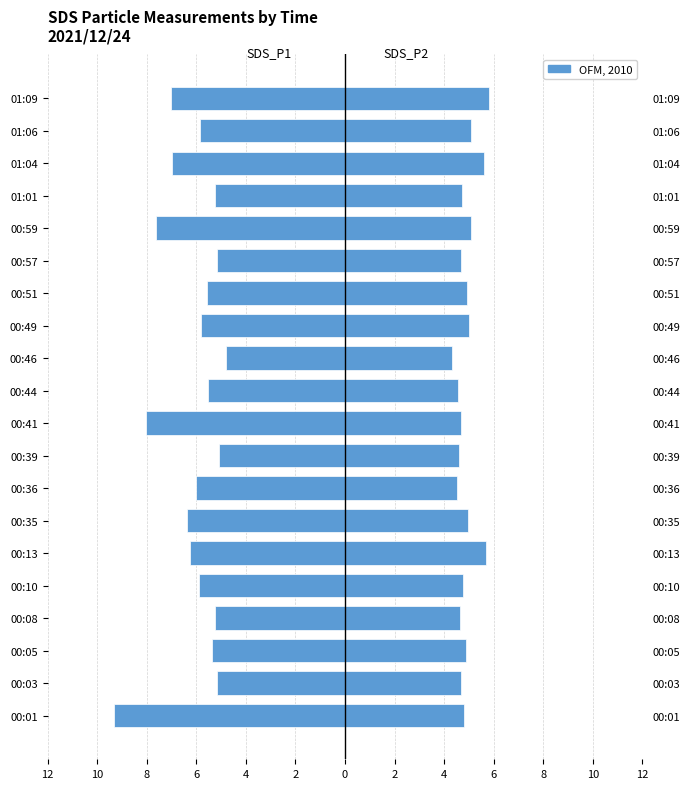

How many groups of bars are there?

20